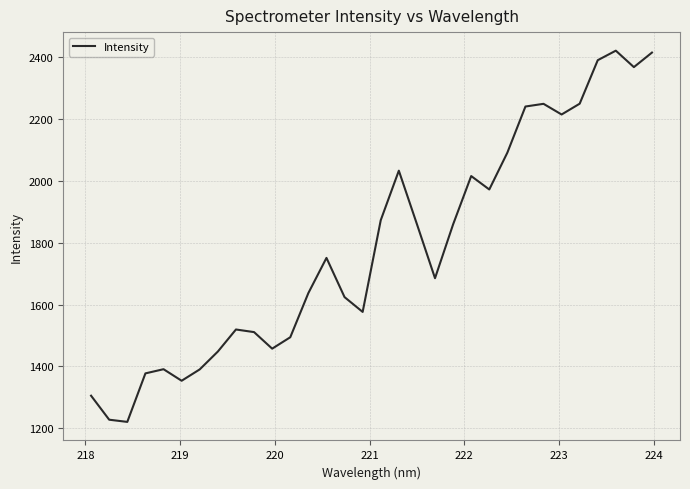

What is the greatest value displayed?

2421.1